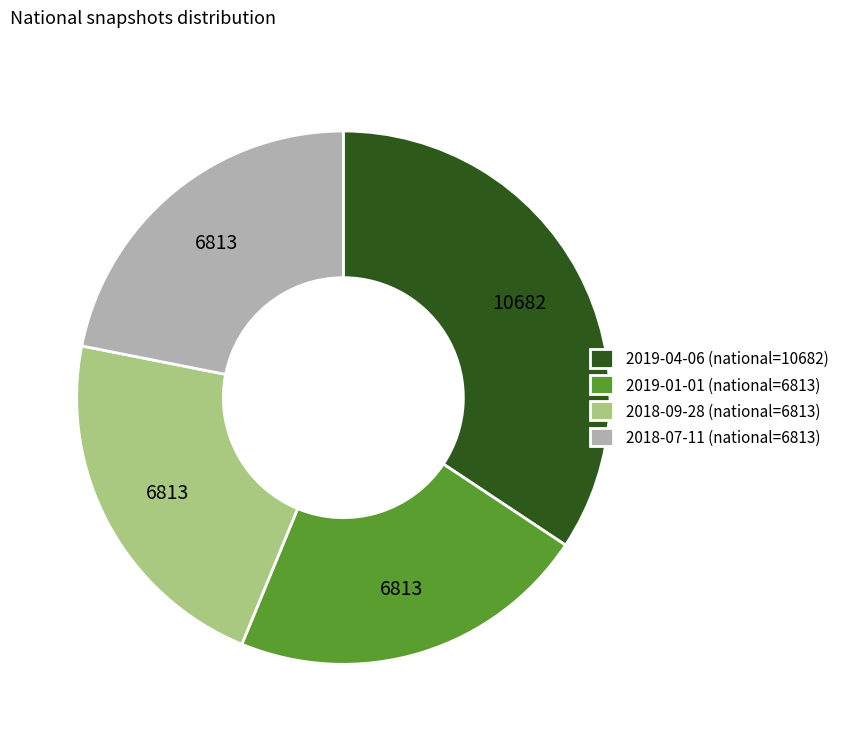

The 2018-09-28 (national=6813) slice represents 22% of the pie. True or false?

True